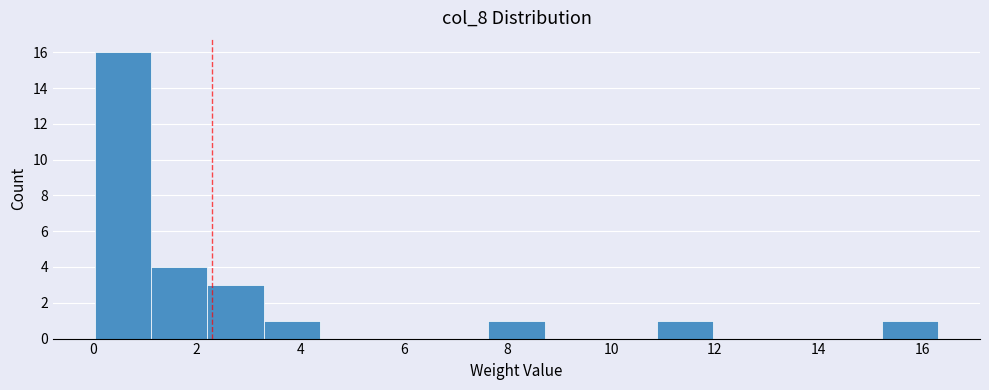

How tall is the bar that spans 15.2 to 16.4 on the x-axis? Neither the bar edges nor the heights are printed on the chart, so give them approximately, as read against the axes.

1